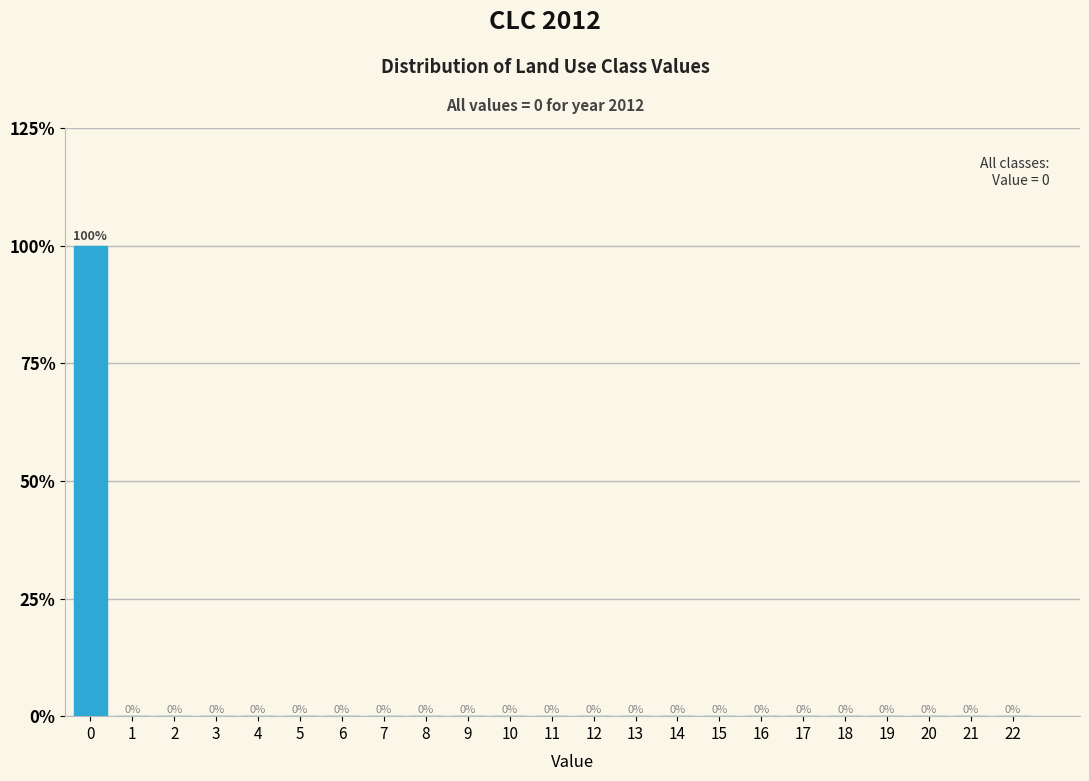

Reading left to right, extract all data points from this chart.

0=100	1=0	2=0	3=0	4=0	5=0	6=0	7=0	8=0	9=0	10=0	11=0	12=0	13=0	14=0	15=0	16=0	17=0	18=0	19=0	20=0	21=0	22=0